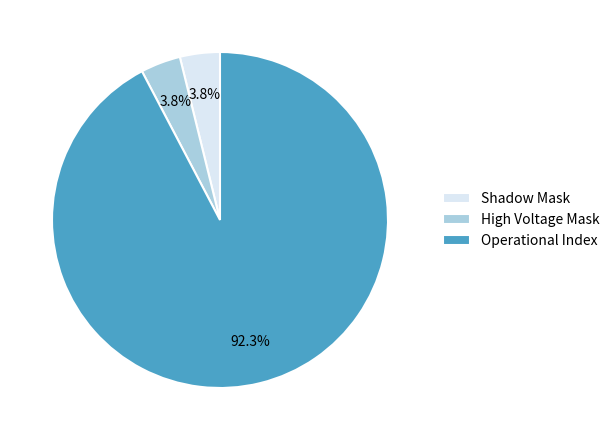

Do Operational Index and Shadow Mask together represent more than half of the pie?

Yes